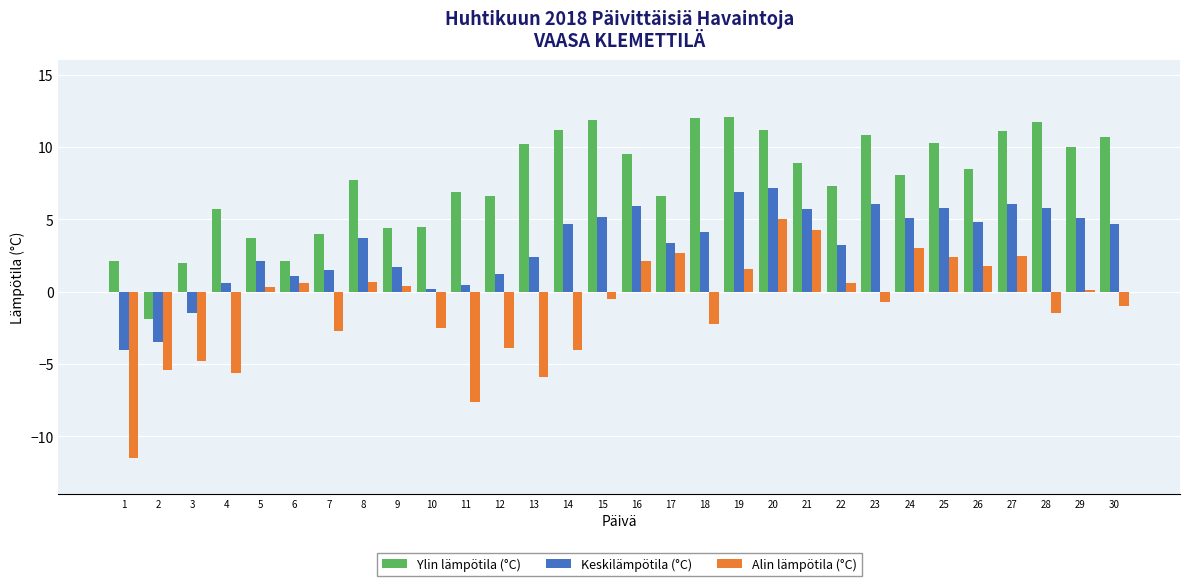

Which category has the highest value in the Keskilämpötila (°C) series?

20